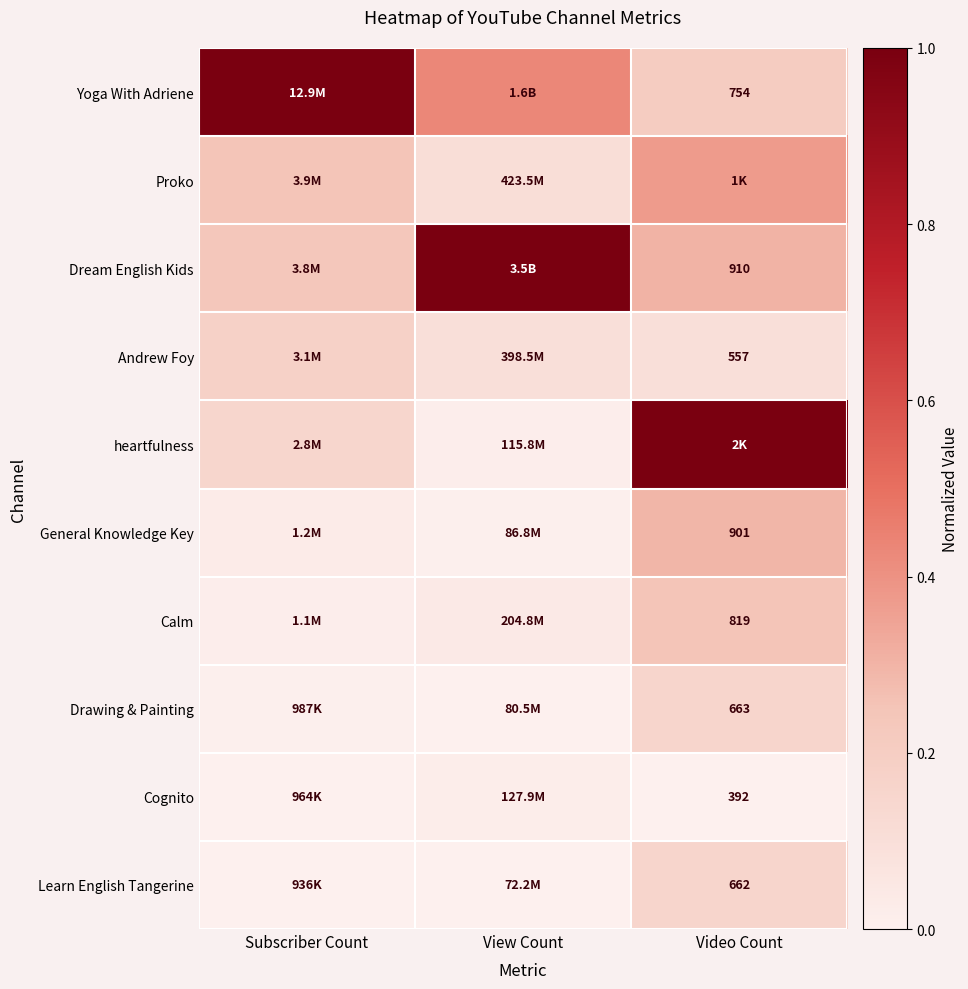

What is the minimum value for Dream English Kids?

0.2